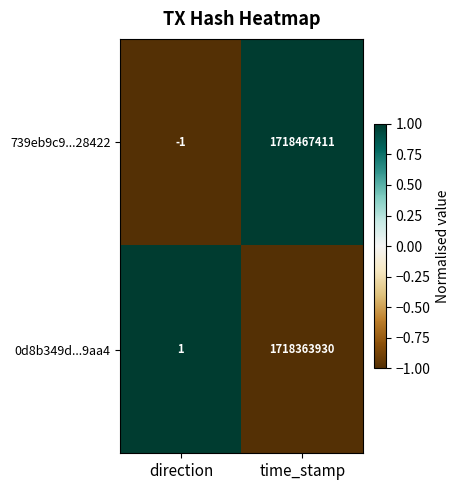

What is the average value of the 739eb9c9...28422 series?

859233705